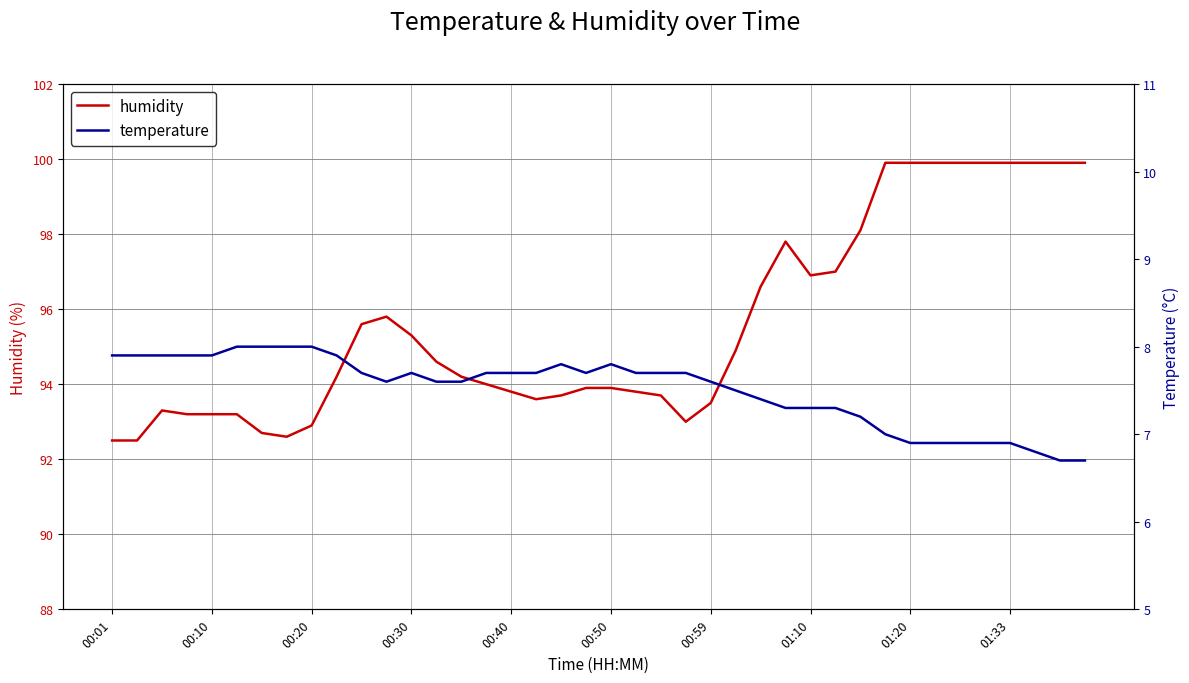

Where is the first local maximum for temperature?

00:30